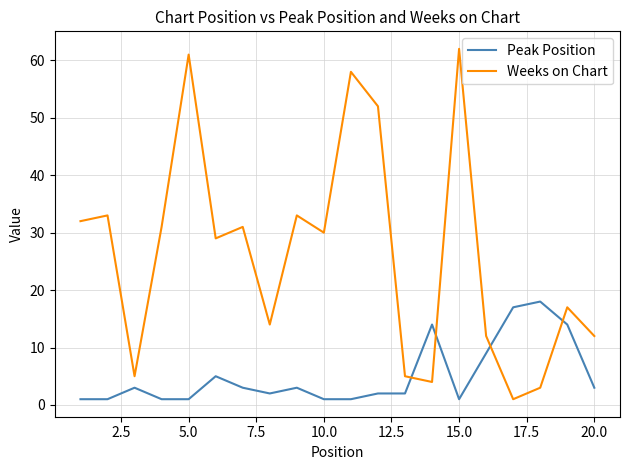

What is the greatest value displayed?

62